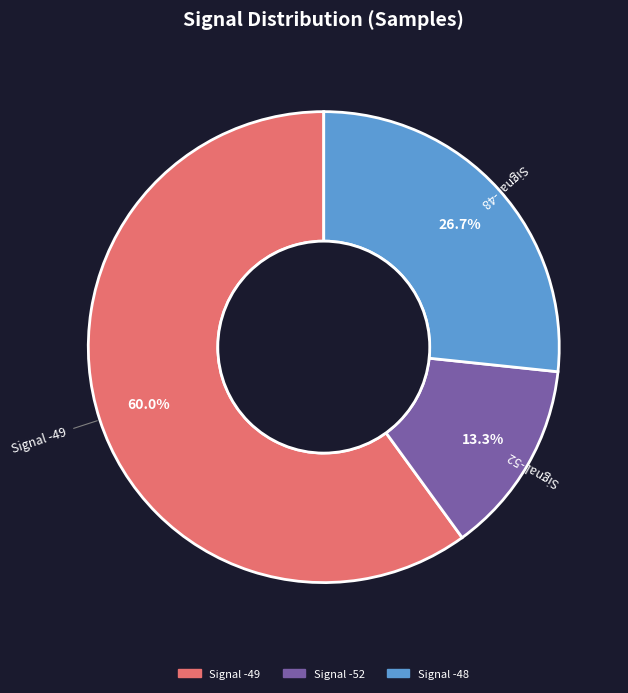

How many segments does this pie chart have?

3